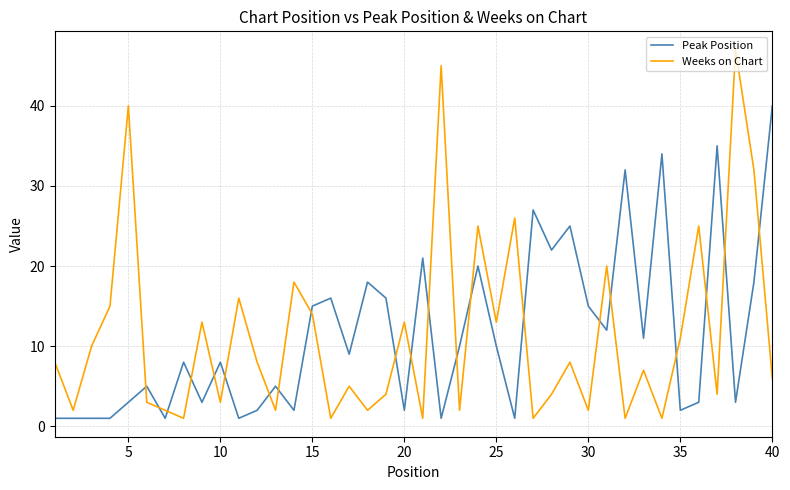

What is the maximum value shown in the chart?

47